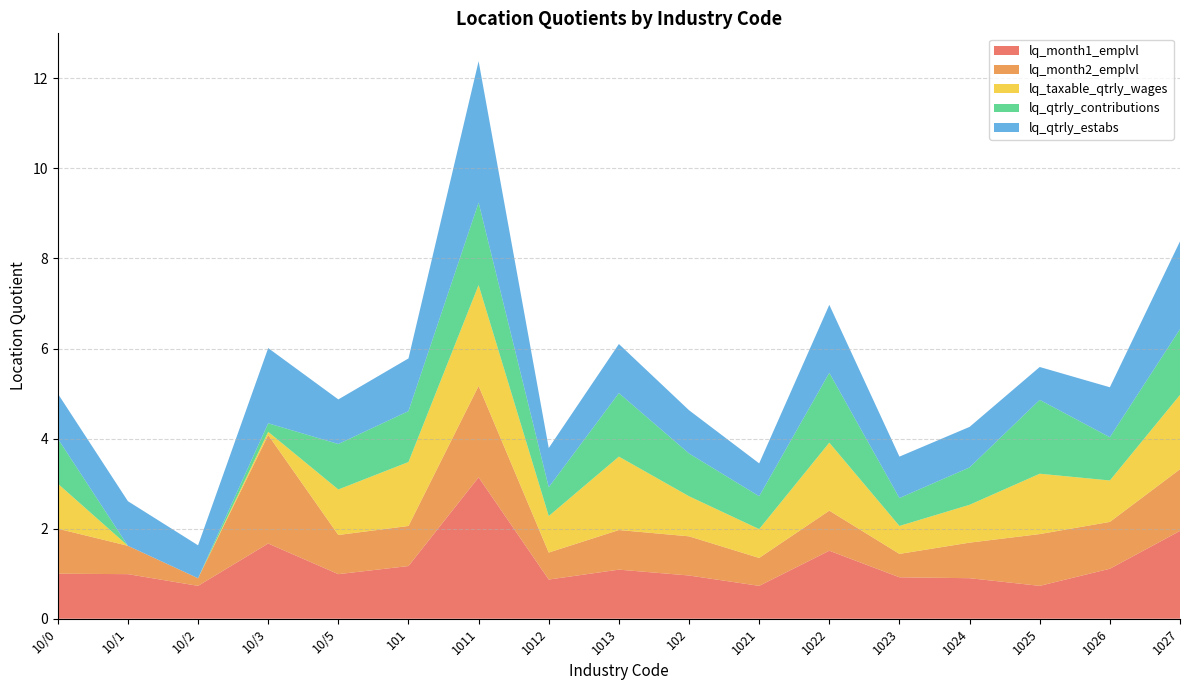

Reading left to right, extract all data points from this chart.

lq_month1_emplvl: 10/0=1.0	10/1=1.0	10/2=0.7	10/3=1.7	10/5=1.0	101=1.2	1011=3.1	1012=0.9	1013=1.1	102=1.0	1021=0.7	1022=1.5	1023=0.9	1024=0.9	1025=0.7	1026=1.1	1027=1.9
lq_month2_emplvl: 10/0=1.0	10/1=0.6	10/2=0.2	10/3=2.4	10/5=0.9	101=0.9	1011=2.0	1012=0.6	1013=0.9	102=0.9	1021=0.6	1022=0.9	1023=0.5	1024=0.8	1025=1.1	1026=1.0	1027=1.4
lq_taxable_qtrly_wages: 10/0=1.0	10/1=0.0	10/2=0.0	10/3=0.1	10/5=1.0	101=1.4	1011=2.2	1012=0.8	1013=1.6	102=0.9	1021=0.6	1022=1.5	1023=0.6	1024=0.8	1025=1.3	1026=0.9	1027=1.6
lq_qtrly_contributions: 10/0=1.0	10/1=0.0	10/2=0.0	10/3=0.2	10/5=1.0	101=1.1	1011=1.8	1012=0.6	1013=1.4	102=0.9	1021=0.7	1022=1.6	1023=0.6	1024=0.8	1025=1.6	1026=1.0	1027=1.5
lq_qtrly_estabs: 10/0=1.0	10/1=1.0	10/2=0.7	10/3=1.7	10/5=1.0	101=1.2	1011=3.1	1012=0.9	1013=1.1	102=1.0	1021=0.7	1022=1.5	1023=0.9	1024=0.9	1025=0.7	1026=1.1	1027=1.9